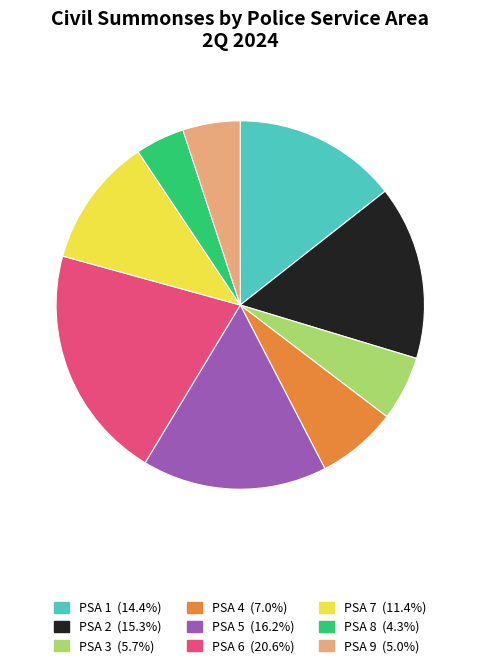

Does any single category account for the majority?

No